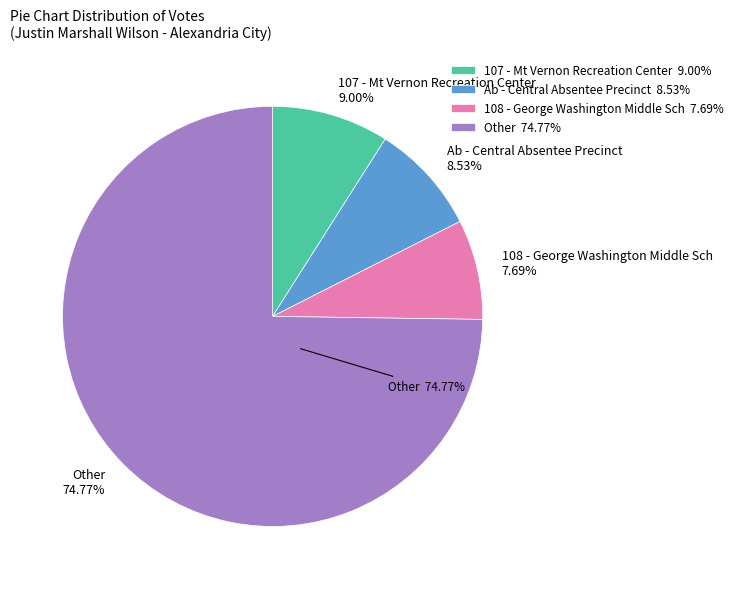

What portion of the pie excludes 104 - Durant Center?

96.3%